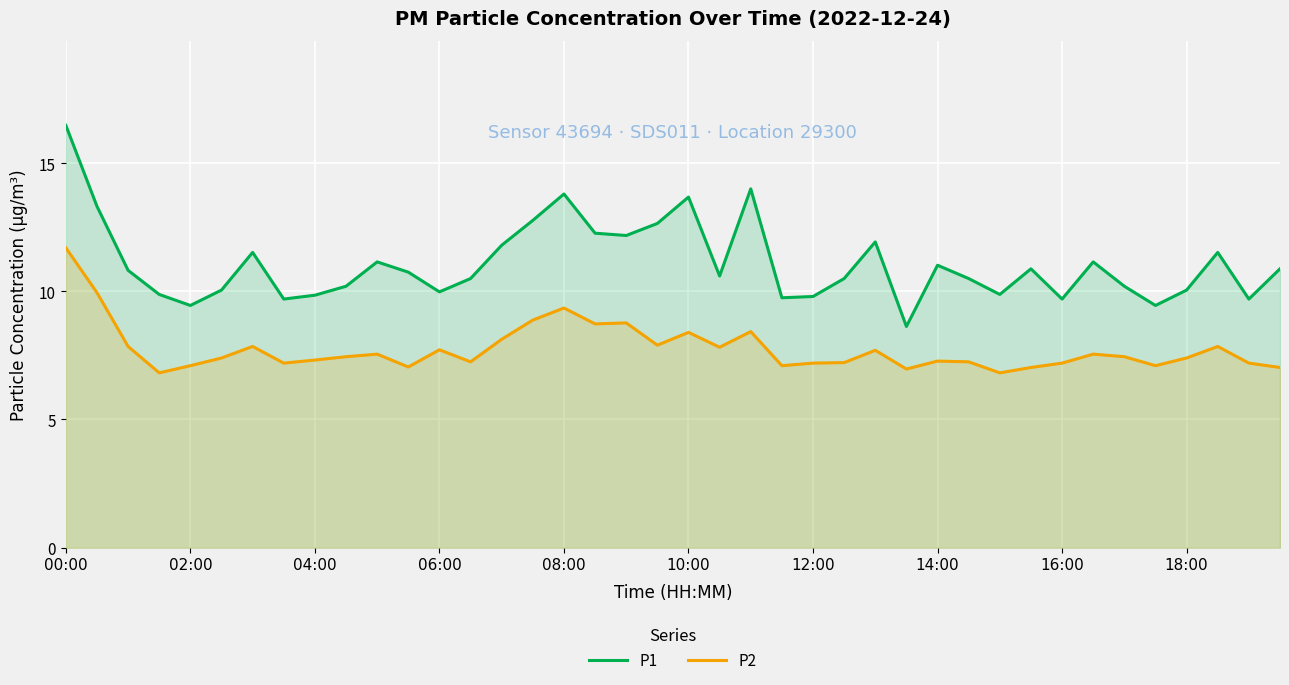

The P2 series shows 11.8 at 06:00. True or false?

False